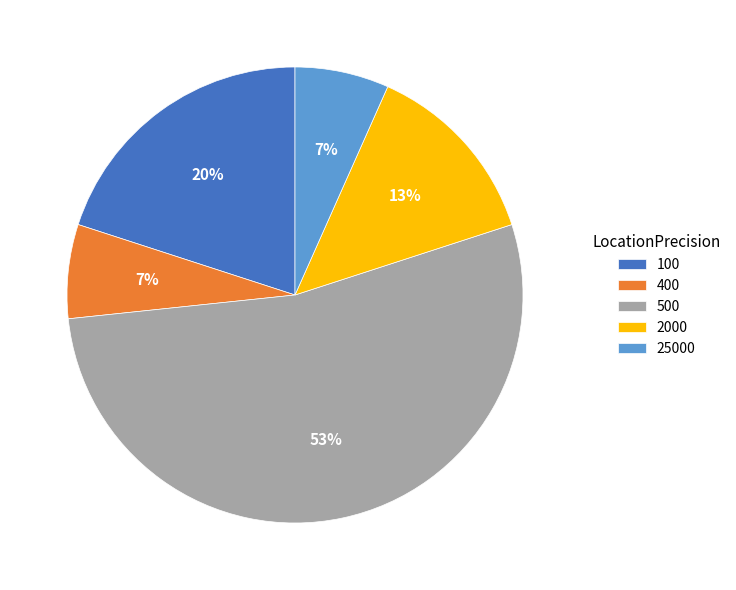

How many slices are in this pie chart?

5